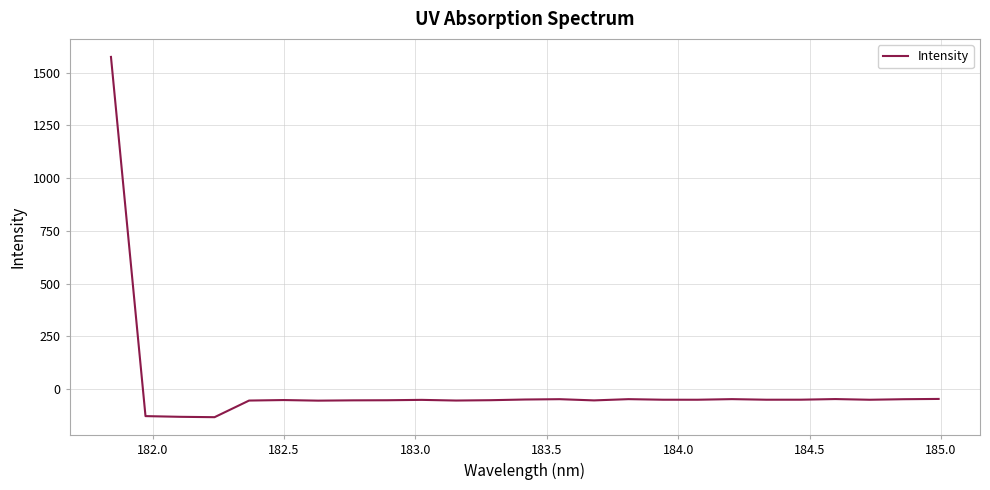

What is the smallest value displayed?

-132.6